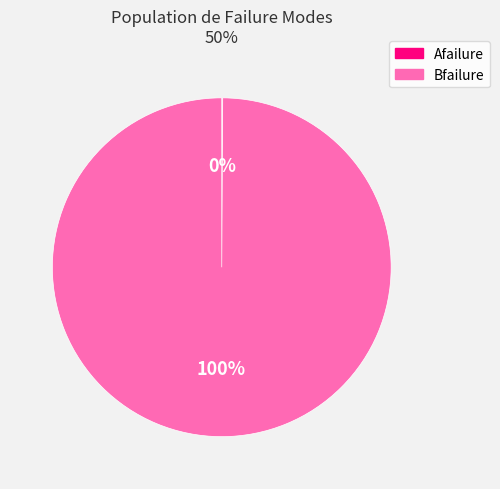

What is the majority slice?

Bfailure